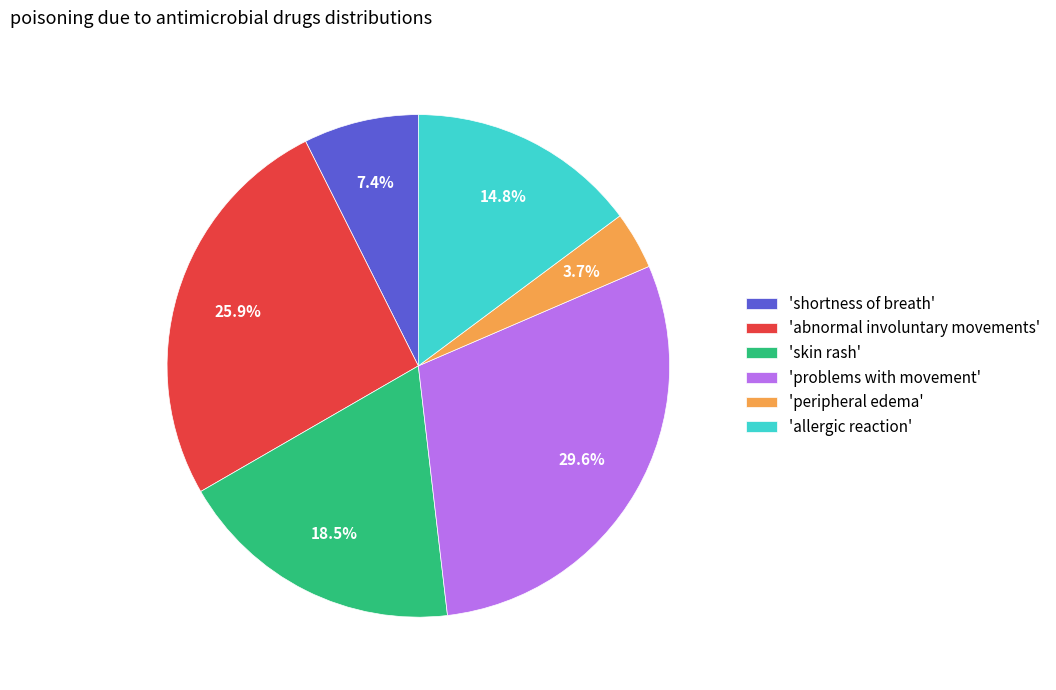

What is the ratio of the value at 'skin rash' to the value at 'abnormal involuntary movements'?

0.7